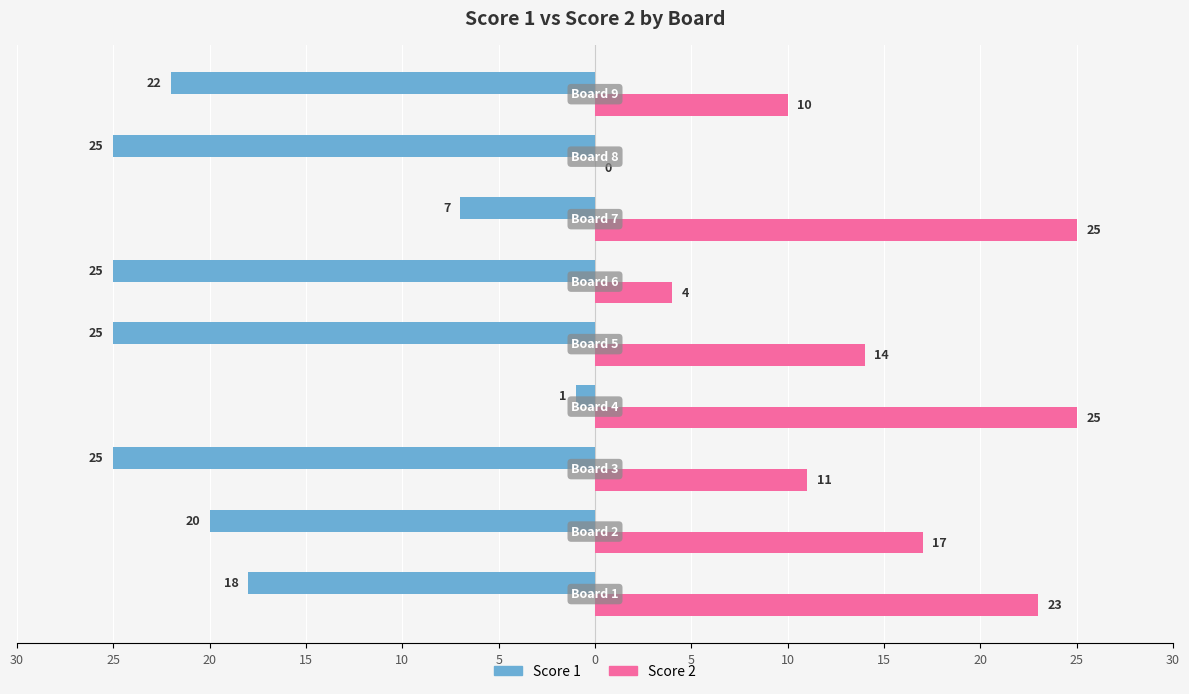

What are all the series names shown in the legend?

Score 1, Score 2